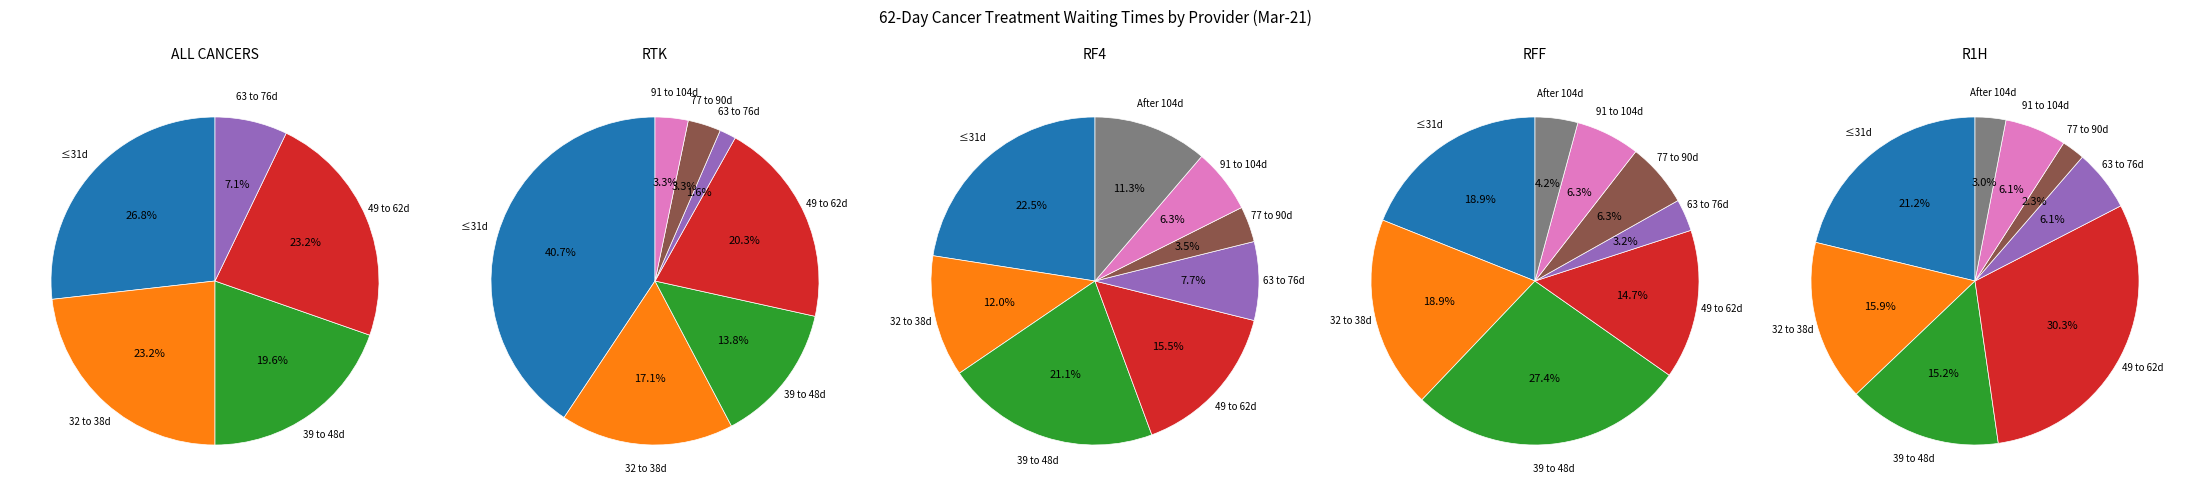

Approximately how many times larger is the value at 63 to 76 Days compared to Within 31 Day?

0.3